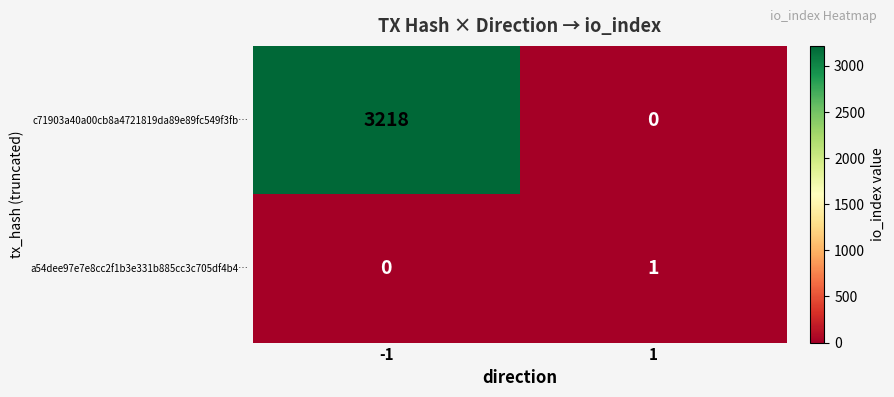

What is the sum of the c71903a40a00cb8a4721819da89e89fc549f3fb… values at -1 and 1?

3218